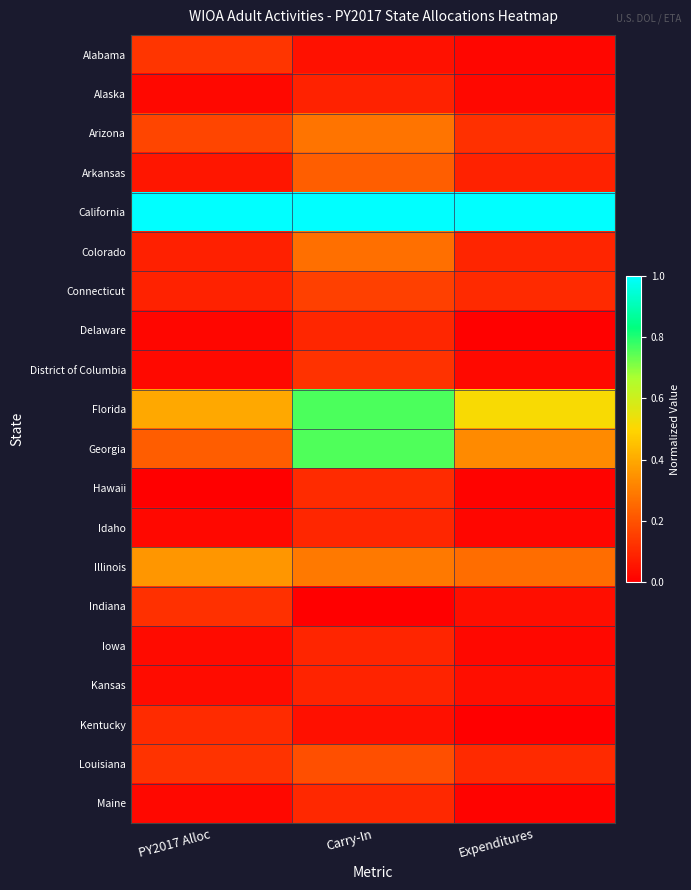

Reading left to right, transcribe all the data shown in this chart.

Alabama: PY2017 Alloc=0.1	Carry-In=0.0	Expenditures=0.0
Alaska: PY2017 Alloc=0.0	Carry-In=0.1	Expenditures=0.0
Arizona: PY2017 Alloc=0.2	Carry-In=0.3	Expenditures=0.1
Arkansas: PY2017 Alloc=0.1	Carry-In=0.2	Expenditures=0.1
California: PY2017 Alloc=1.0	Carry-In=1.0	Expenditures=1.0
Colorado: PY2017 Alloc=0.1	Carry-In=0.3	Expenditures=0.1
Connecticut: PY2017 Alloc=0.1	Carry-In=0.2	Expenditures=0.1
Delaware: PY2017 Alloc=0.0	Carry-In=0.1	Expenditures=0.0
District of Columbia: PY2017 Alloc=0.0	Carry-In=0.1	Expenditures=0.0
Florida: PY2017 Alloc=0.4	Carry-In=0.8	Expenditures=0.5
Georgia: PY2017 Alloc=0.2	Carry-In=0.8	Expenditures=0.3
Hawaii: PY2017 Alloc=0.0	Carry-In=0.1	Expenditures=0.0
Idaho: PY2017 Alloc=0.0	Carry-In=0.1	Expenditures=0.0
Illinois: PY2017 Alloc=0.4	Carry-In=0.3	Expenditures=0.3
Indiana: PY2017 Alloc=0.1	Carry-In=0.0	Expenditures=0.0
Iowa: PY2017 Alloc=0.0	Carry-In=0.1	Expenditures=0.0
Kansas: PY2017 Alloc=0.0	Carry-In=0.1	Expenditures=0.0
Kentucky: PY2017 Alloc=0.1	Carry-In=0.0	Expenditures=0.0
Louisiana: PY2017 Alloc=0.1	Carry-In=0.2	Expenditures=0.1
Maine: PY2017 Alloc=0.0	Carry-In=0.1	Expenditures=0.0